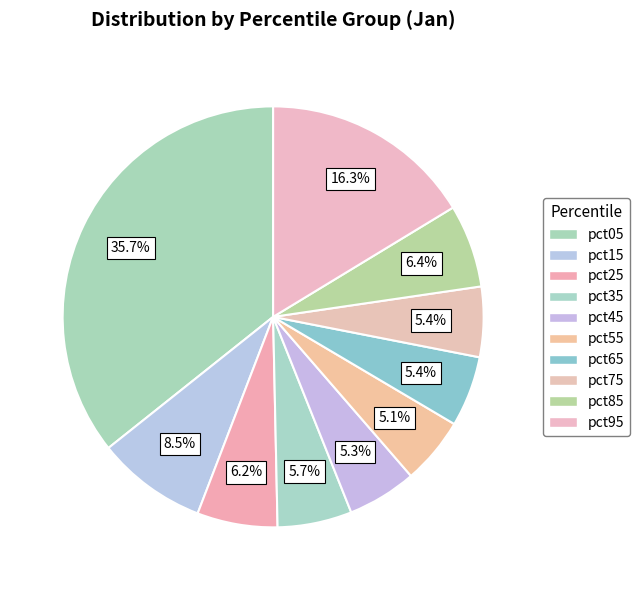

Is it true that pct75 is 1% of the pie?

False